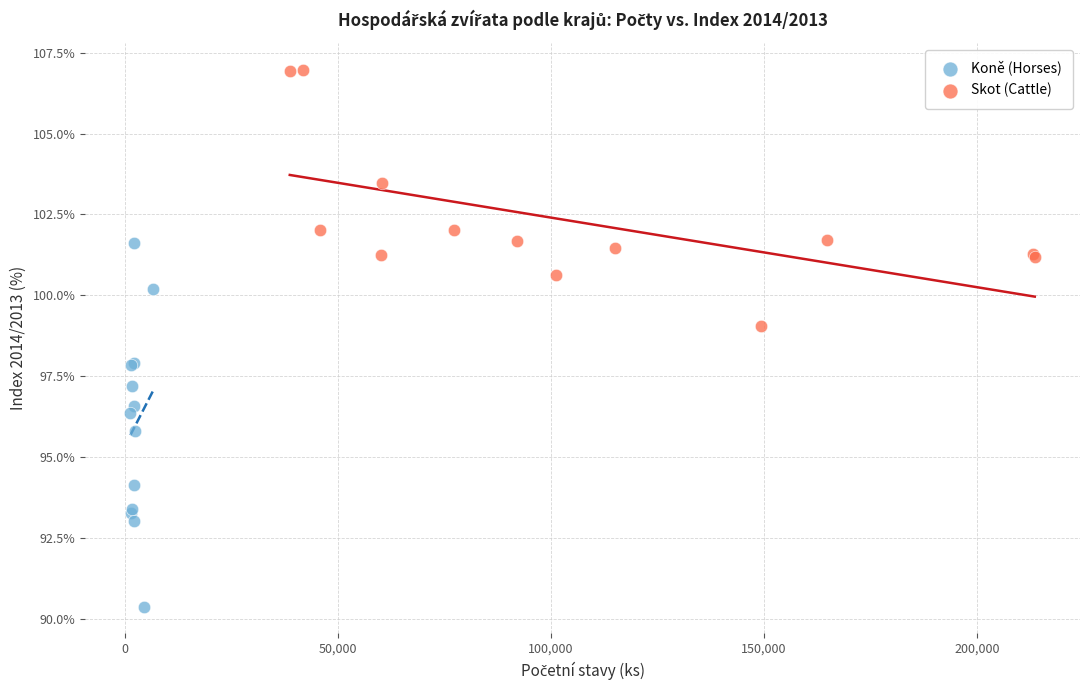

Which series contains the lowest Y value?

Koně (Horses)